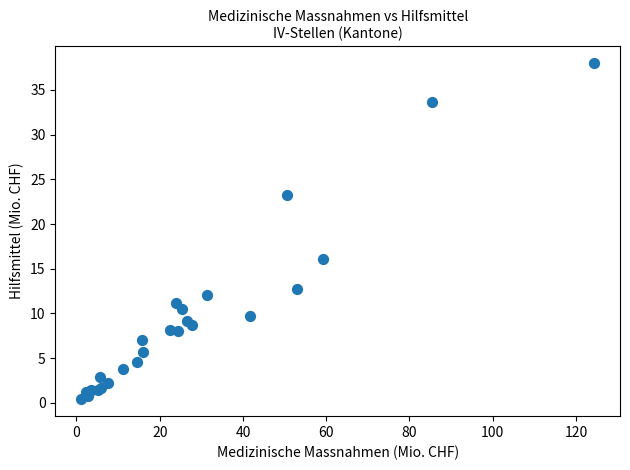

What Y value in the scatter plot is closest to 19?

16.1